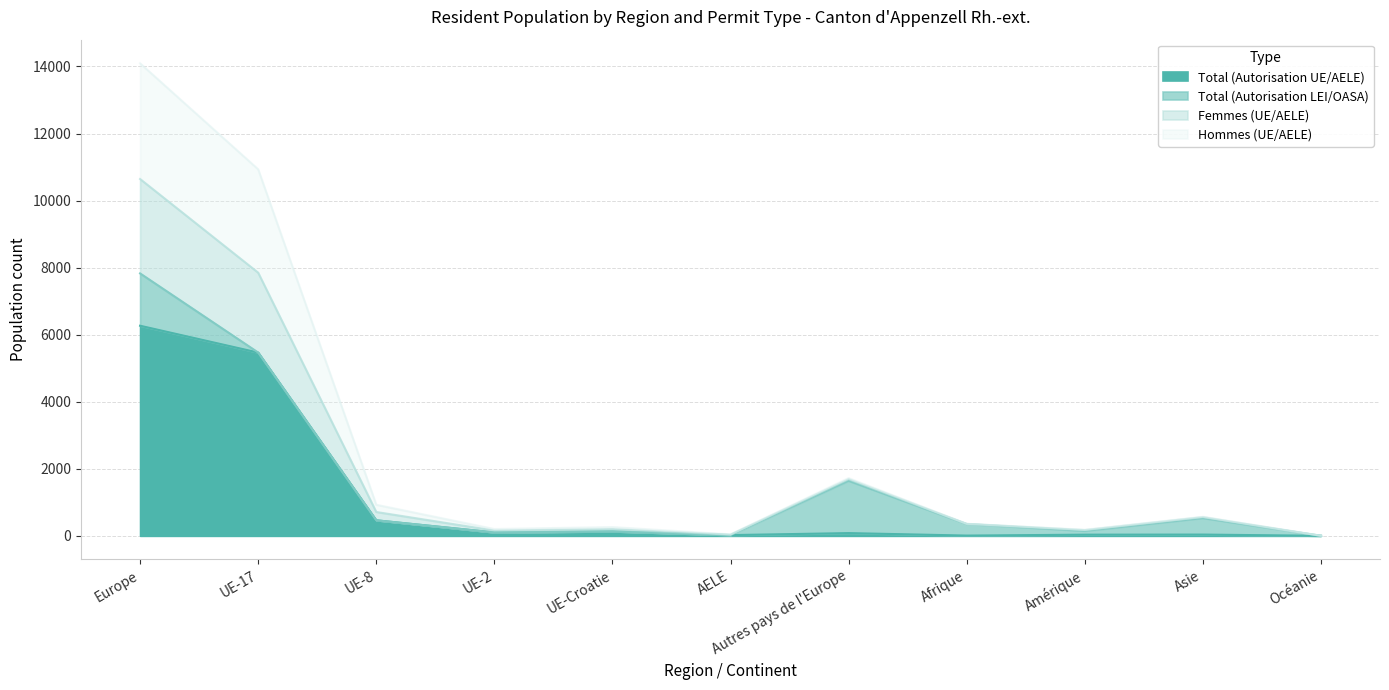

The value of Total (Autorisation UE/AELE) at UE-2 is 28. True or false?

False